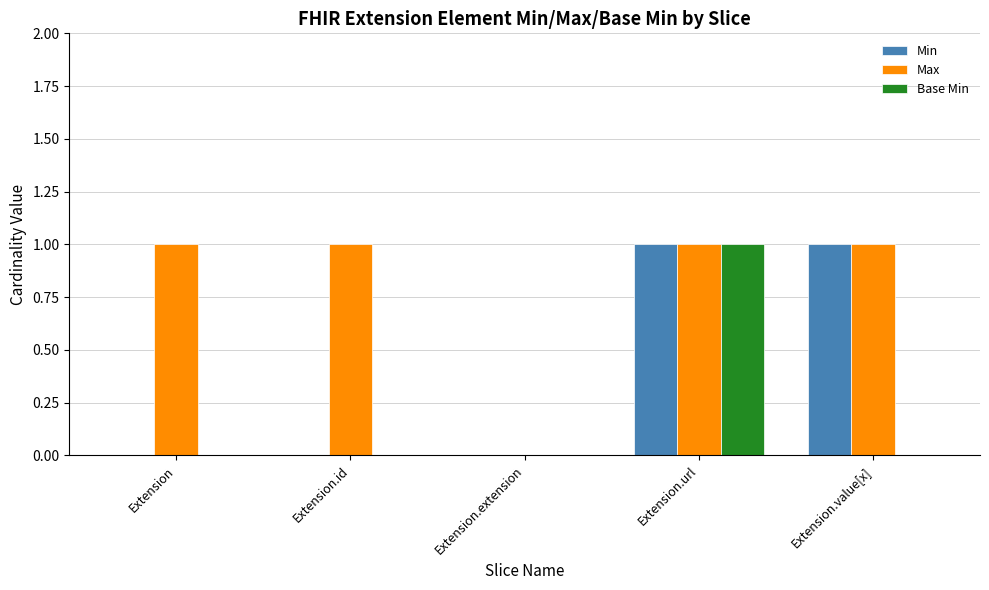

What is the difference between the Max values at Extension.value[x] and Extension.extension?

1